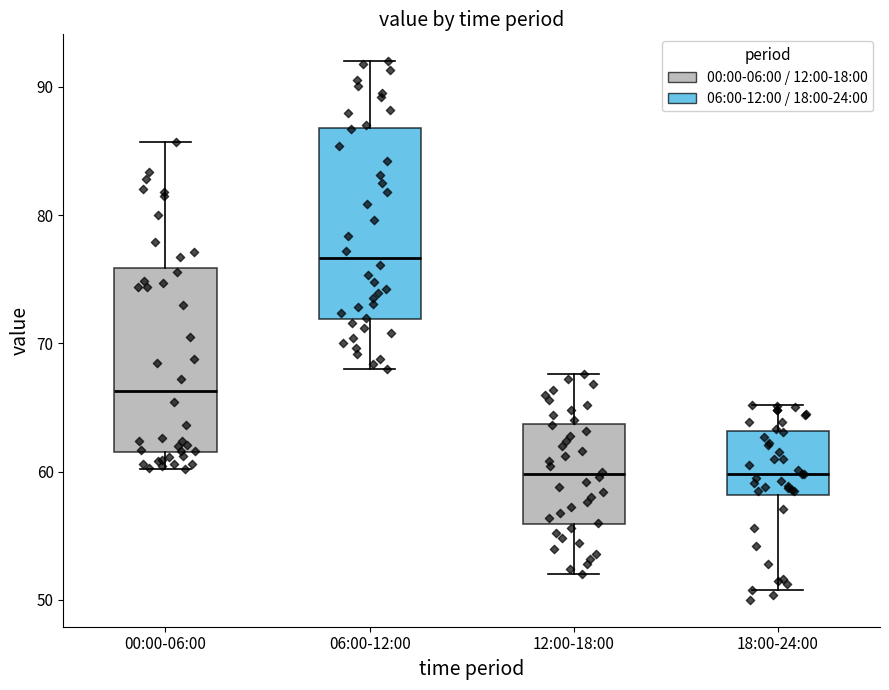

Where does the upper whisker of the box for 12:00-18:00 end on the y-axis? The values are not printed on the chart, so give them approximately, as read against the axis.

68